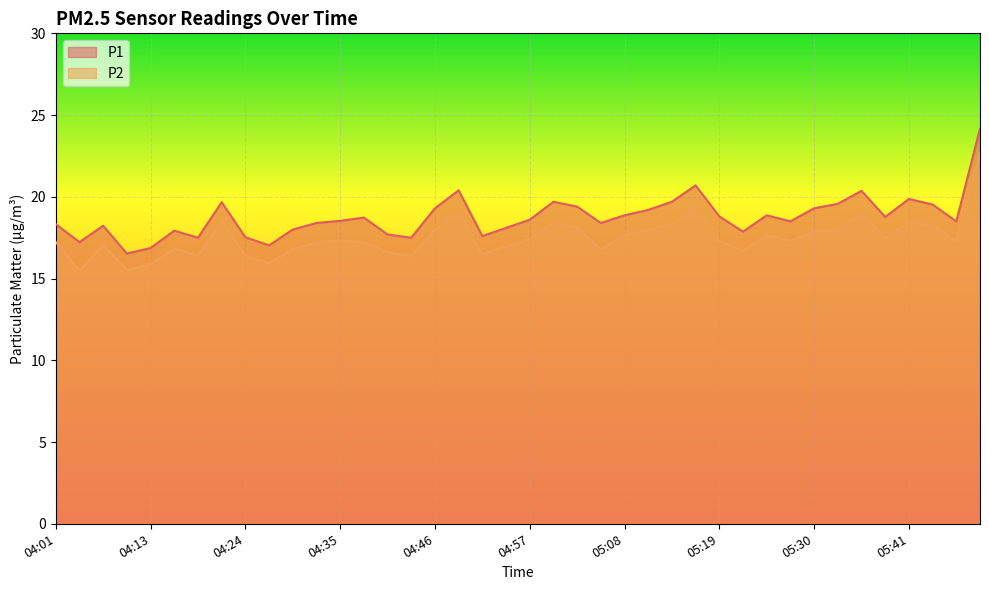

Which series has the largest range (max minus min)?

P1